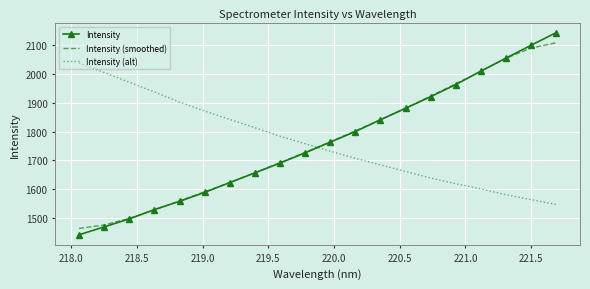

What is the highest value of the Intensity (alt) series?

2038.0